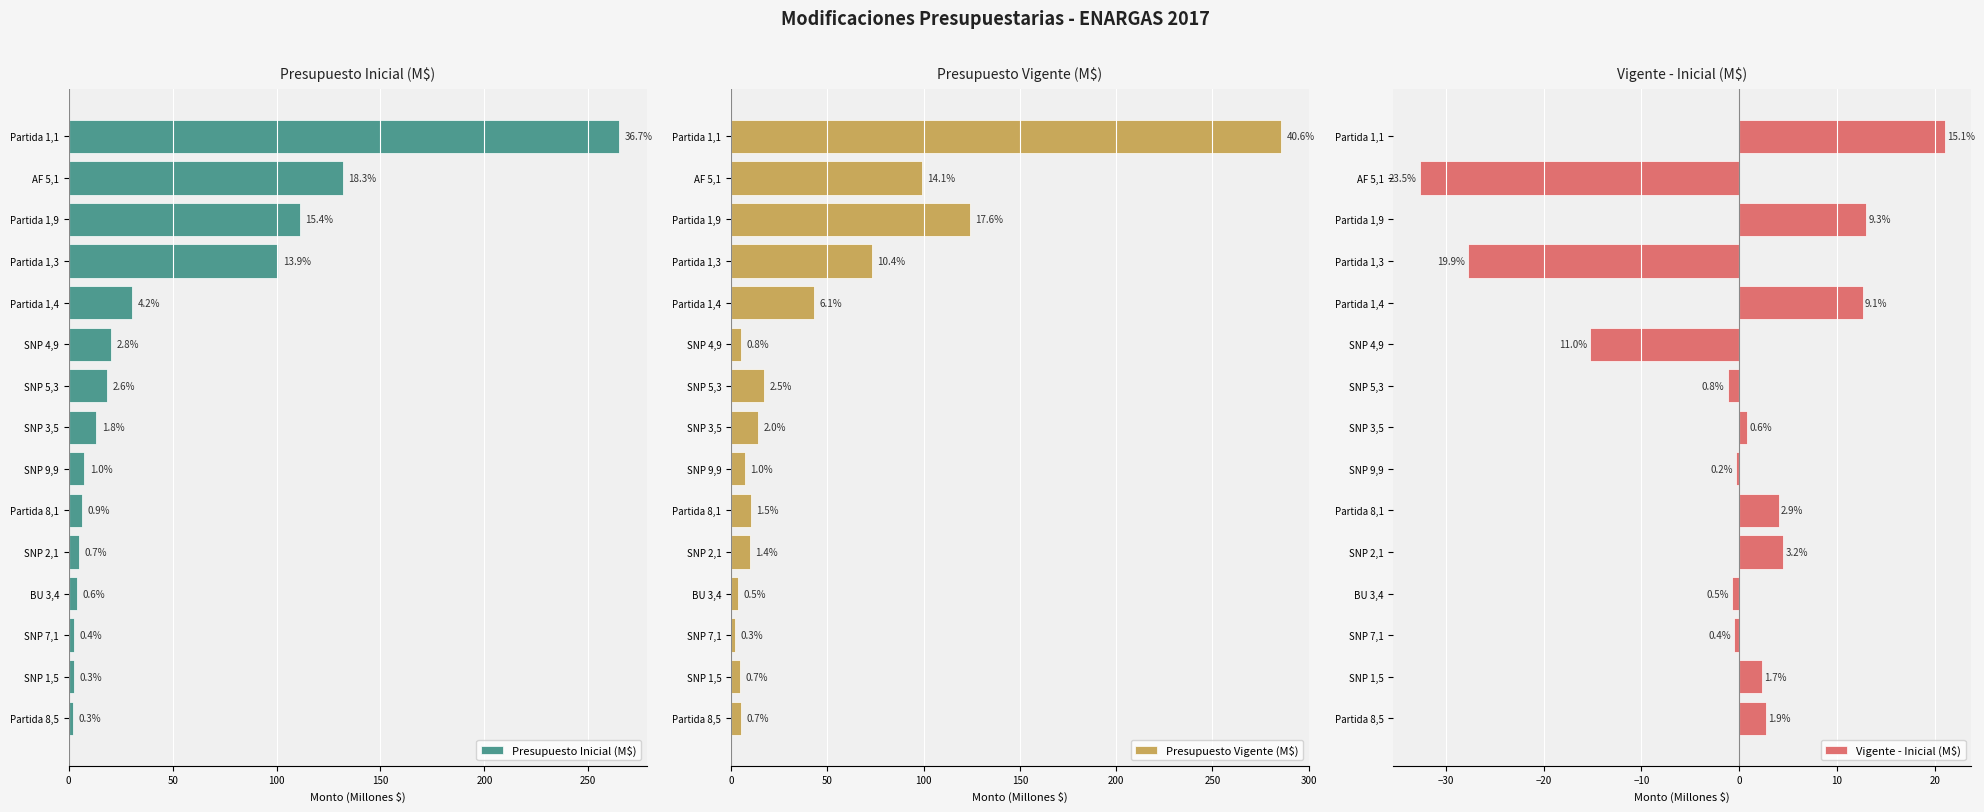

Which series has the largest total across all categories?

Presupuesto Inicial (M$)